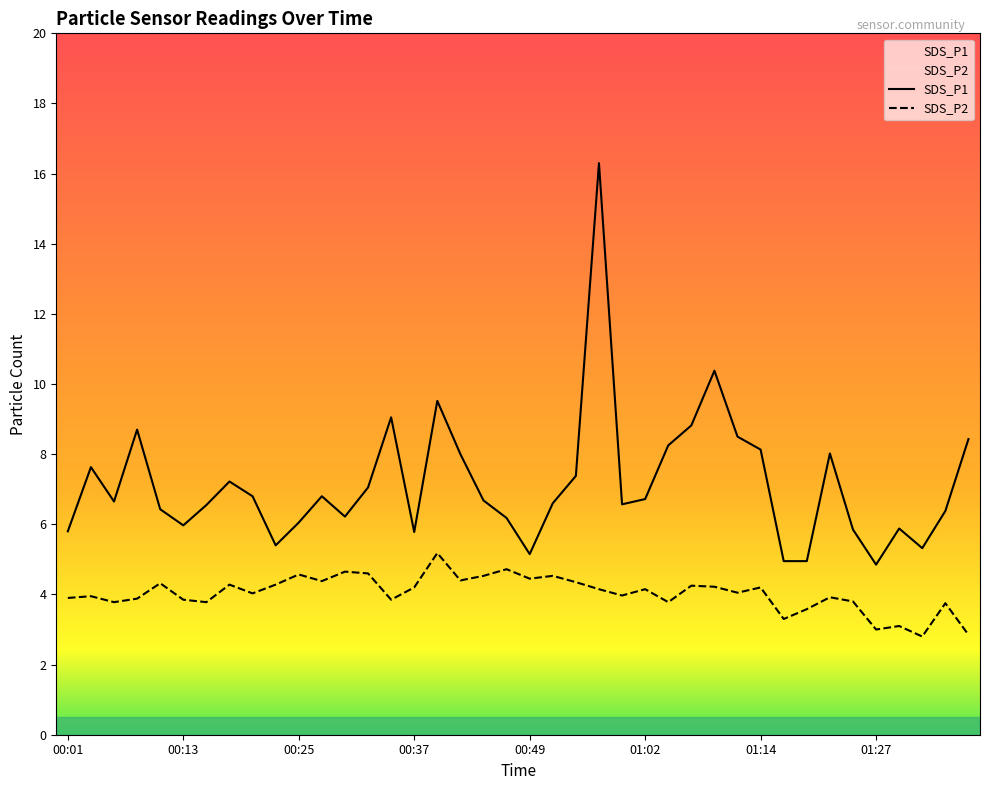

Which category has the highest value across all series?

00:57